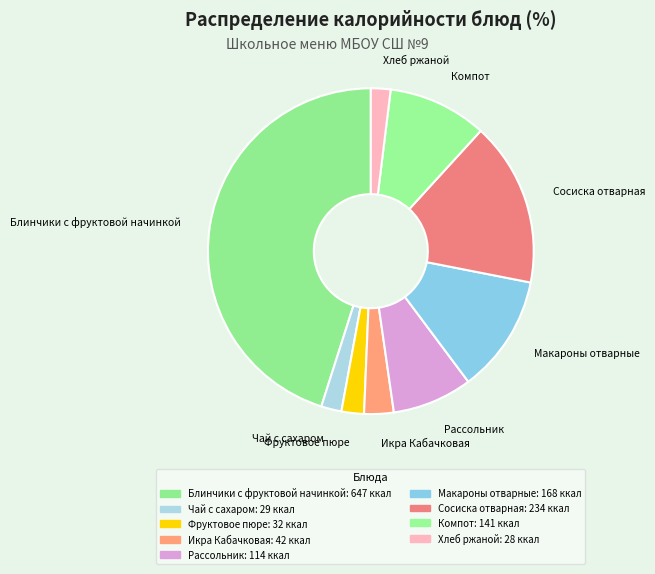

Does any single category account for the majority?

No